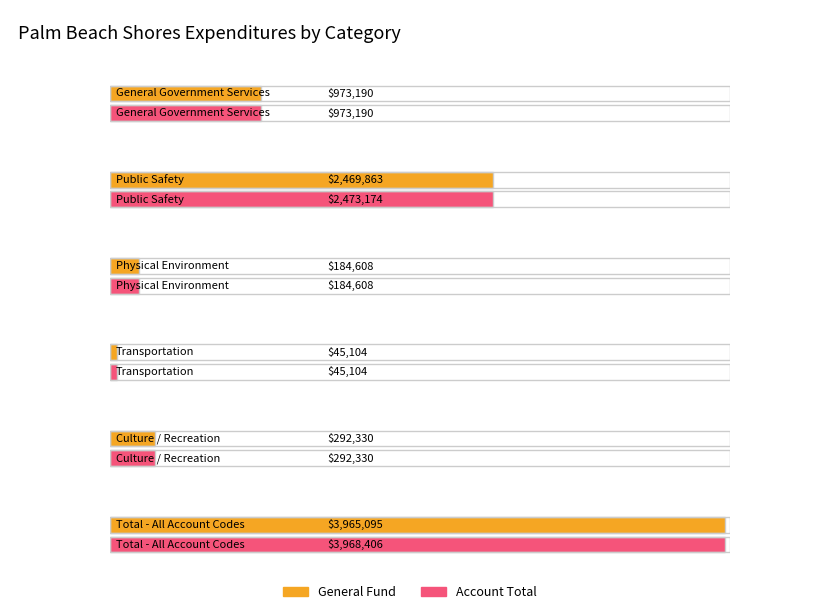

What position from the right is General Government Services?

6